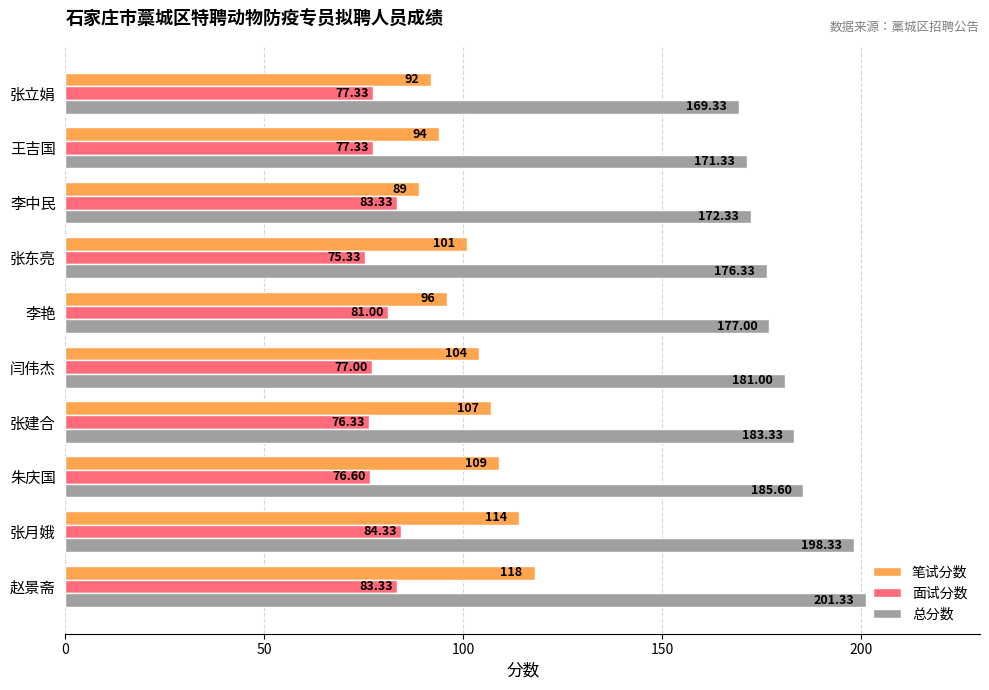

At which label does 笔试分数 reach its peak?

赵景斋